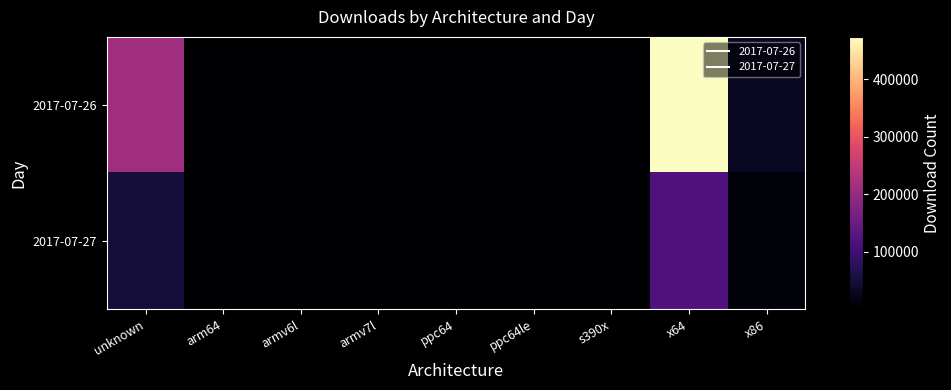

Rank the series by their average value, from highest to lowest.

2017-07-26, 2017-07-27